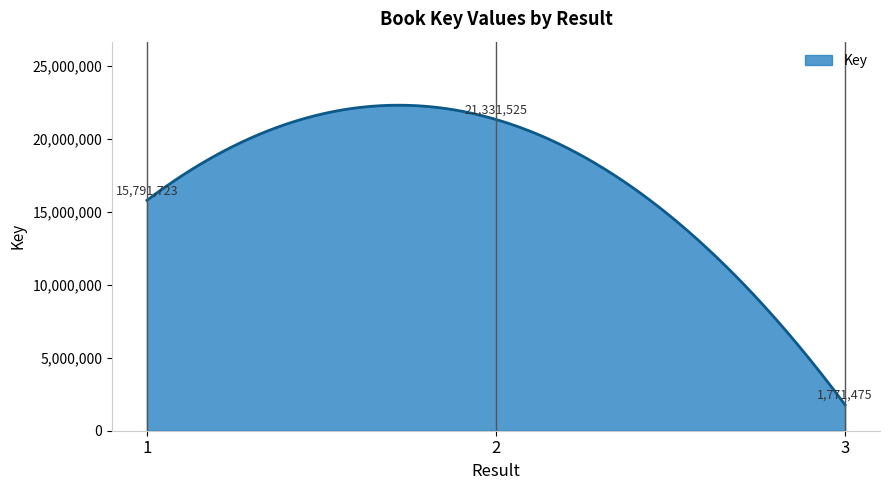

What is the difference between the second highest and minimum values?

20538664.2